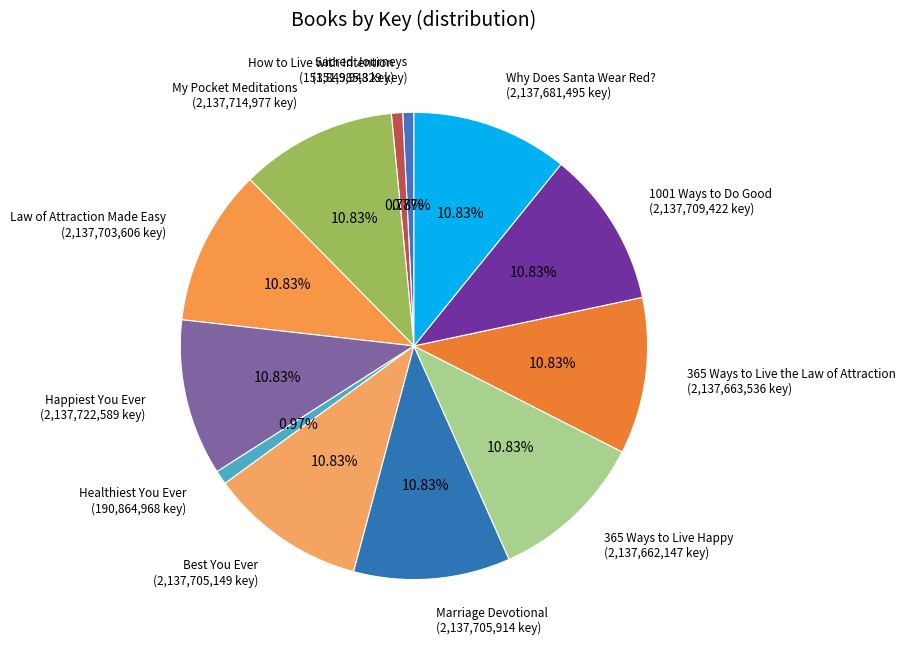

Is there any slice that represents more than half of the pie?

No